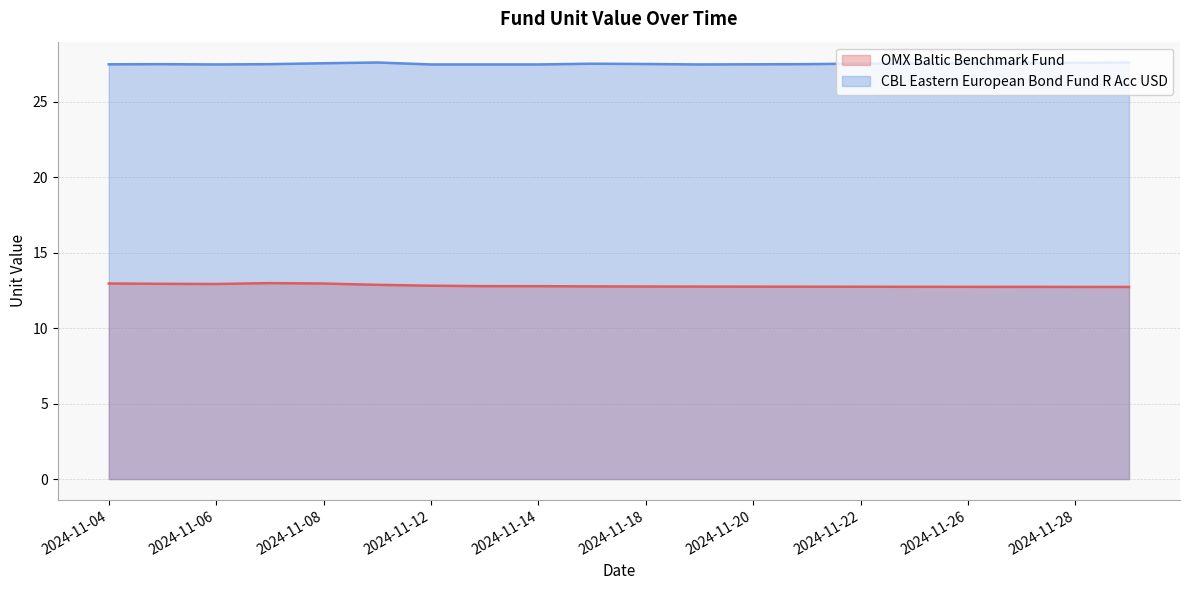

What are all the series names shown in the legend?

OMX Baltic Benchmark Fund, CBL Eastern European Bond Fund R Acc USD